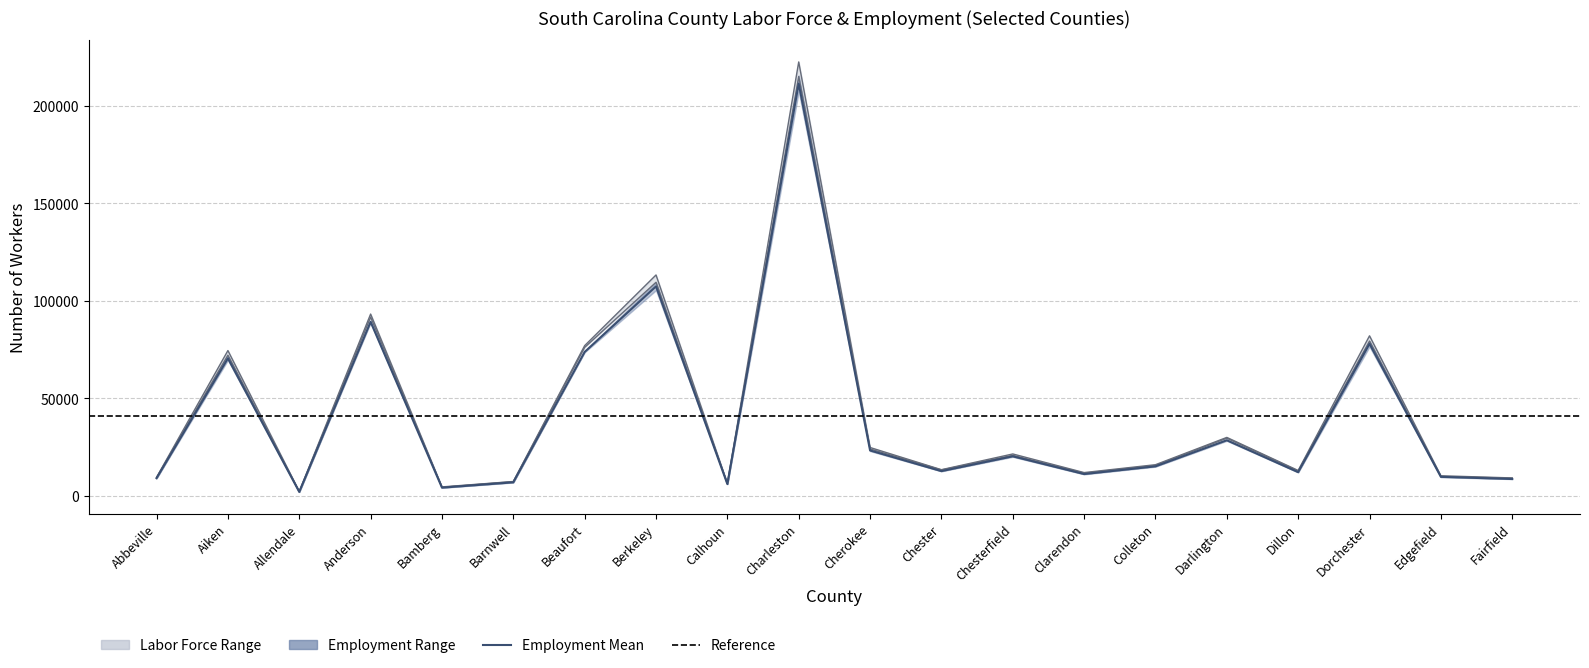

The value of Labor Force Feb 2023 at Cherokee is 23354.7. True or false?

True